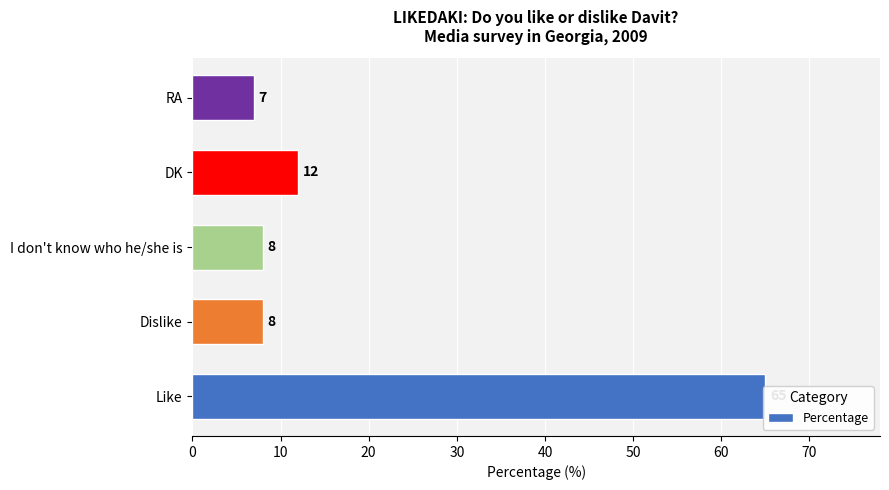

List the labels in order of value, largest first.

0, 30, 10, 20, 40